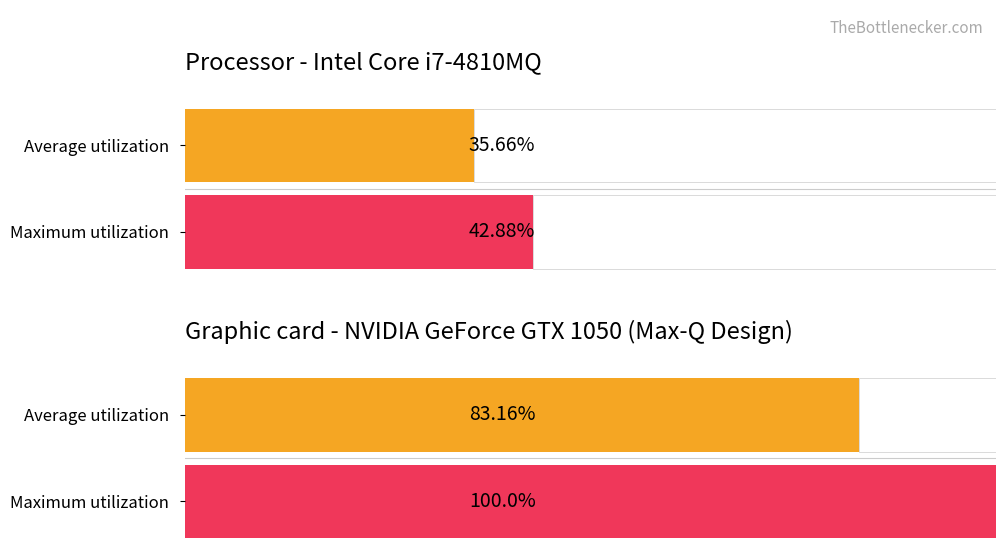

What are all the series names shown in the legend?

Average utilization, Maximum utilization